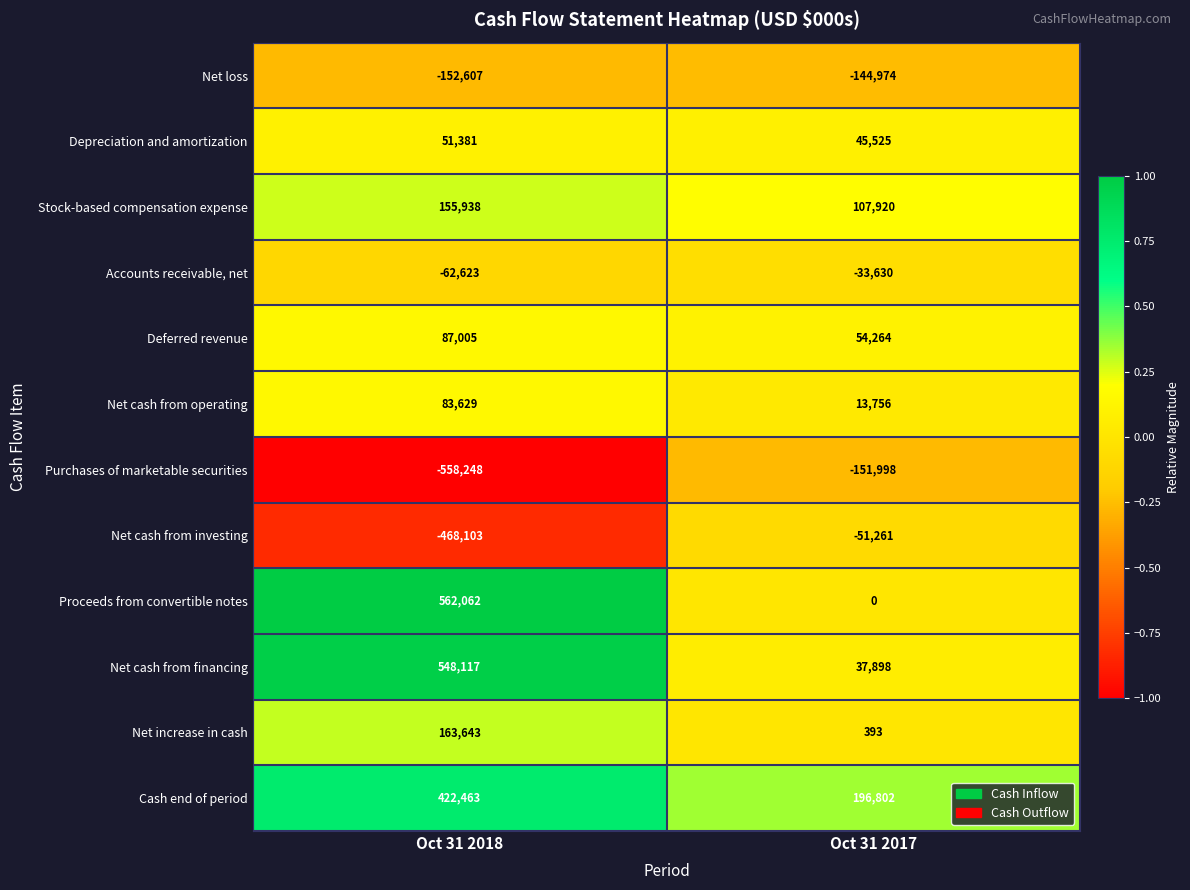

At which label is Net cash from operating closest to 48692?

Oct 31 2017